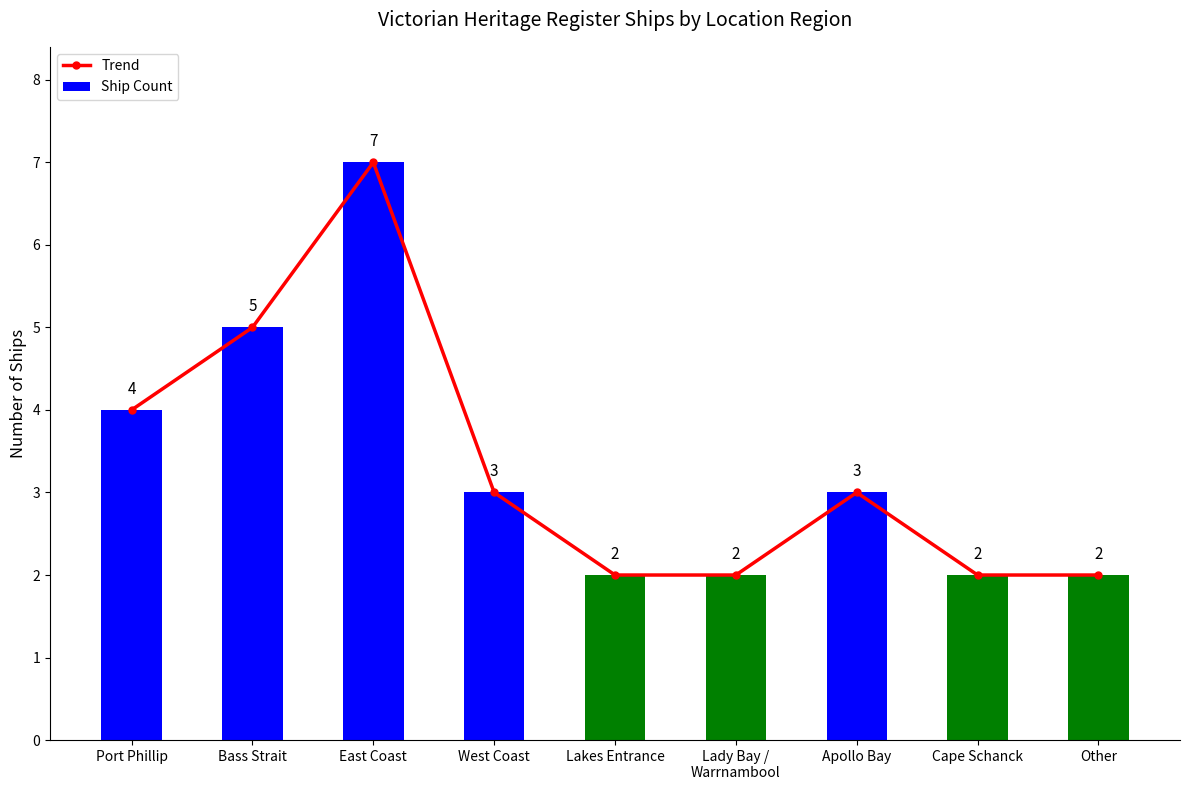

Which has a higher value, Cape Schanck or Lakes Entrance?

Cape Schanck